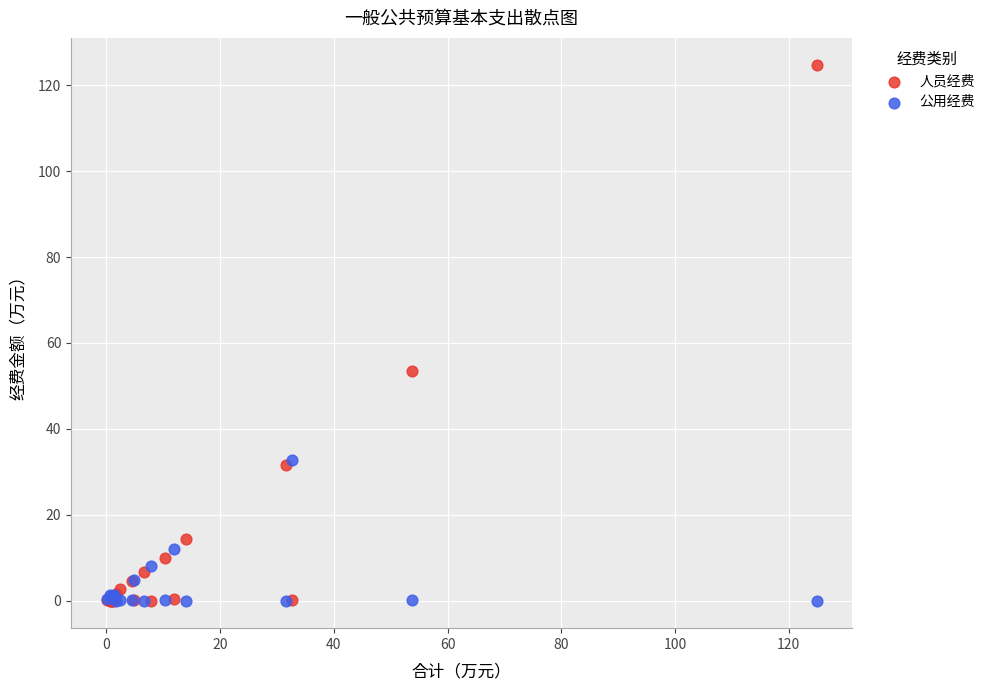

In the 公用经费 series, what Y value is closest to 16?

11.9